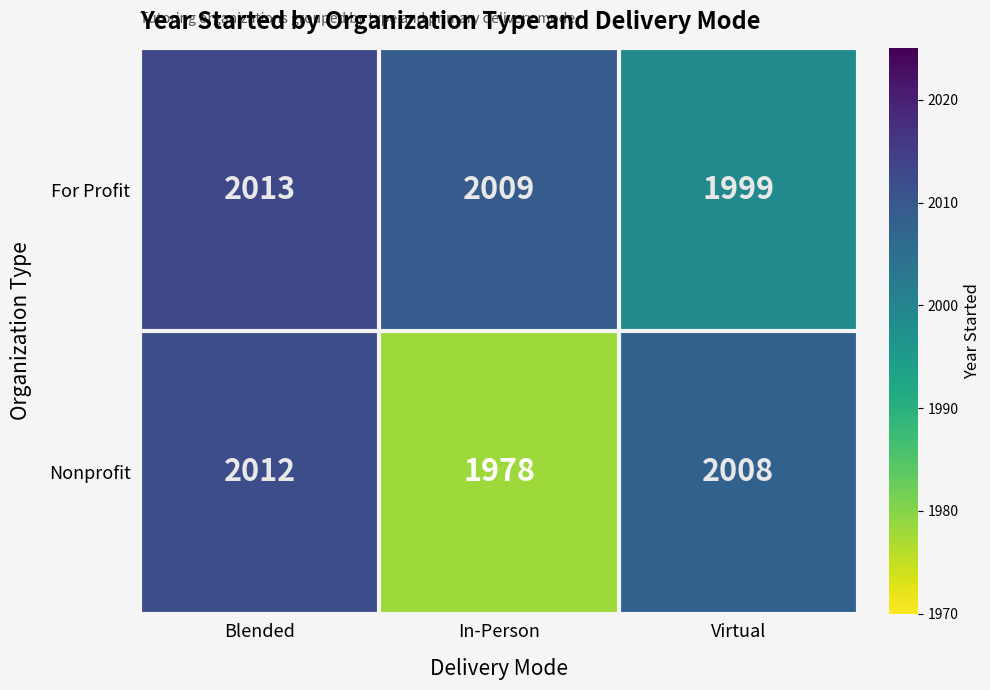

Between Blended and Virtual, which series saw the biggest shift?

For Profit